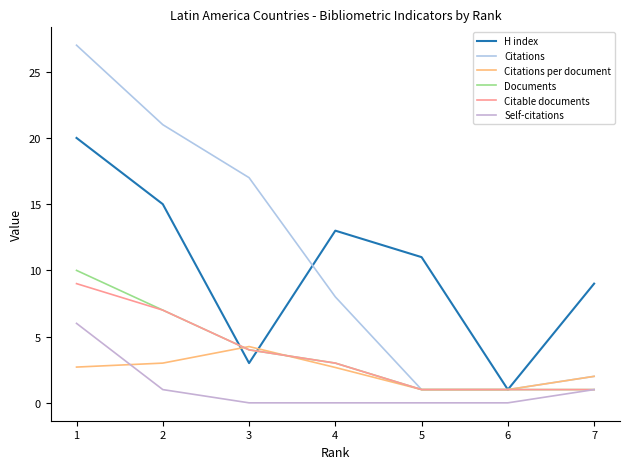

Does the chart have visible grid lines?

No